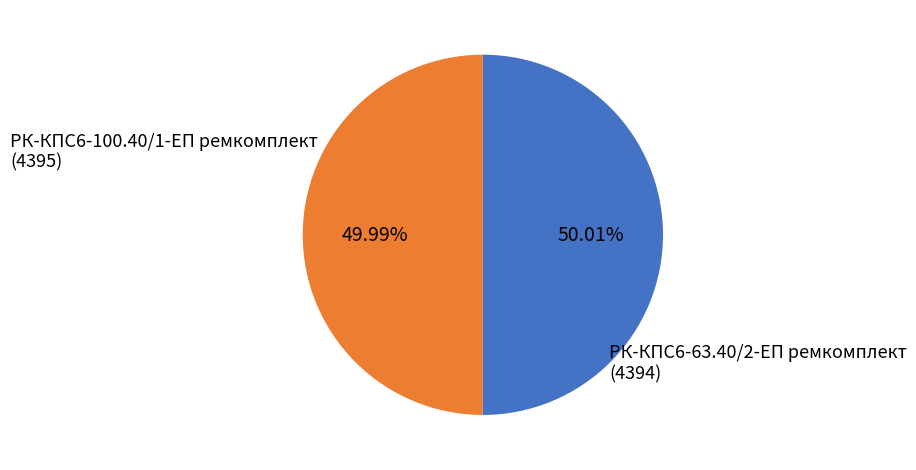

To the nearest percent, what is the average slice percentage?

50%